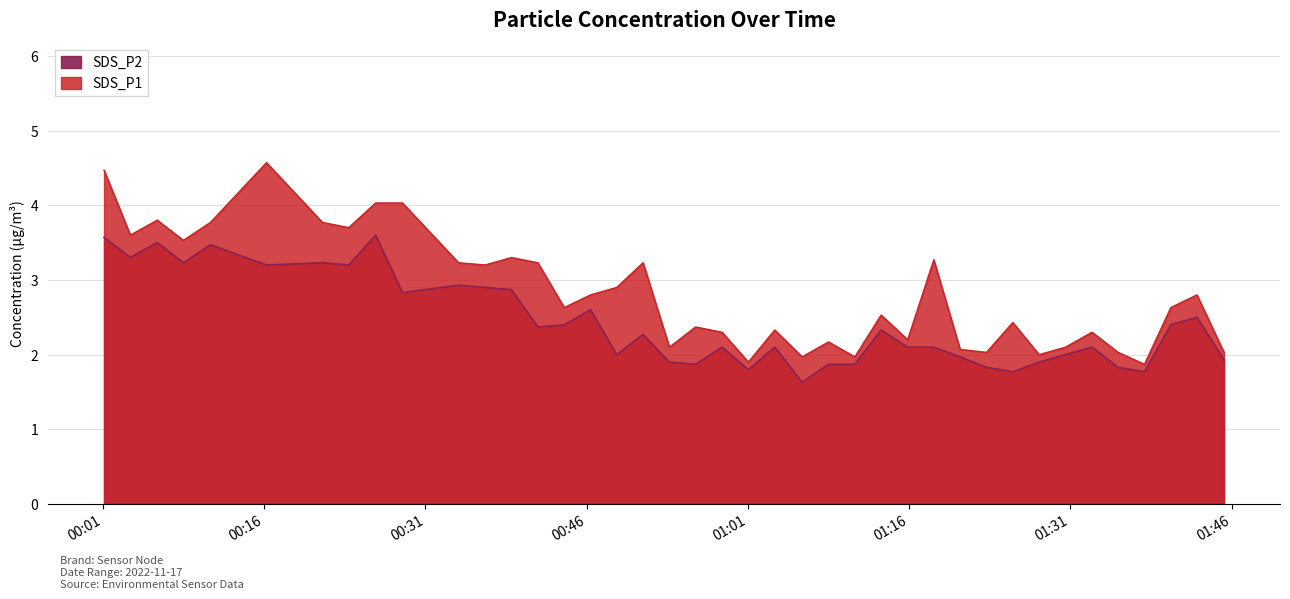

What is the minimum value for SDS_P1?

1.9